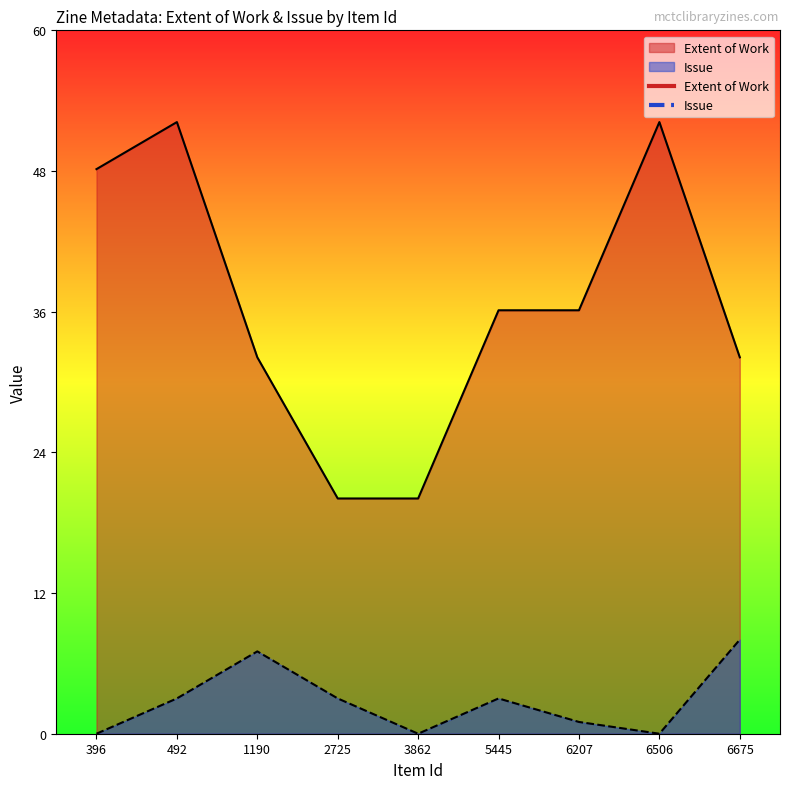

Reading right to left, list all the values displayed in this chart.

Extent of Work: 32	52	36	36	20	20	32	52	48
Issue: 8	0	1	3	0	3	7	3	0